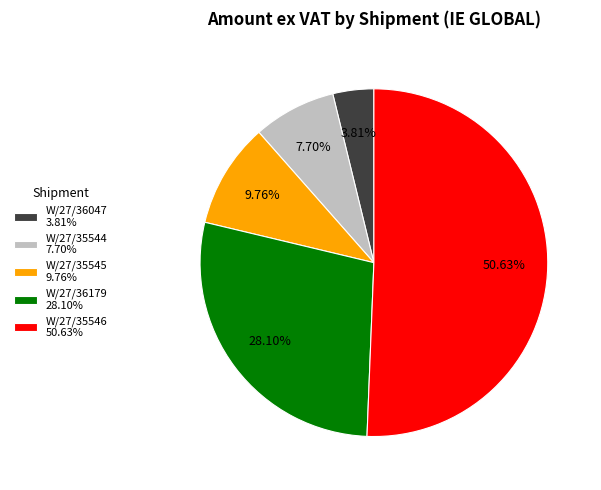

Count the number of slices in the pie.

5